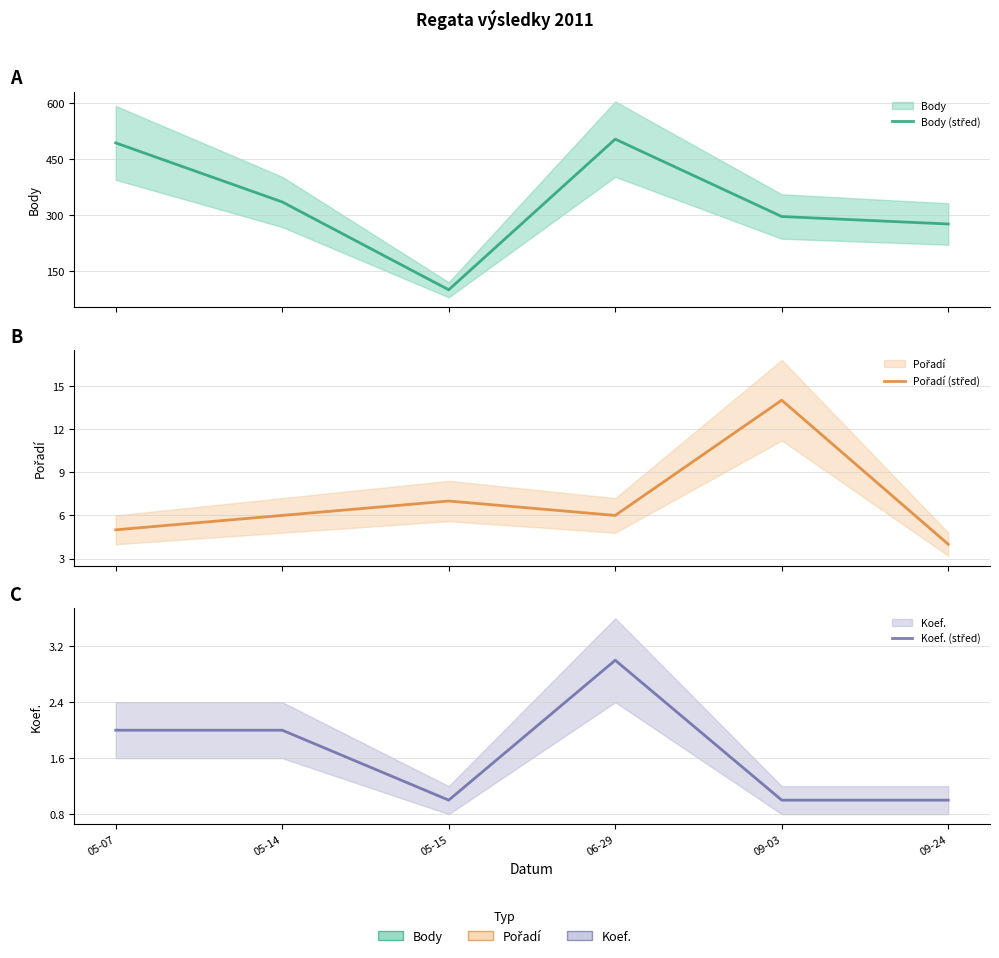

Read the Body (střed) value at 09-24.

277